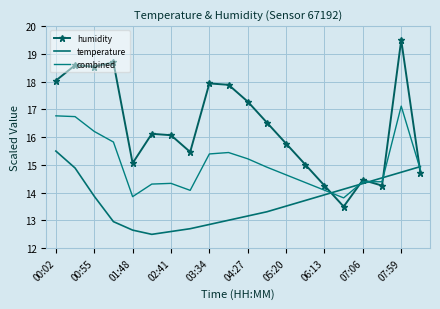

What is the sum of all temperature values?

273.8